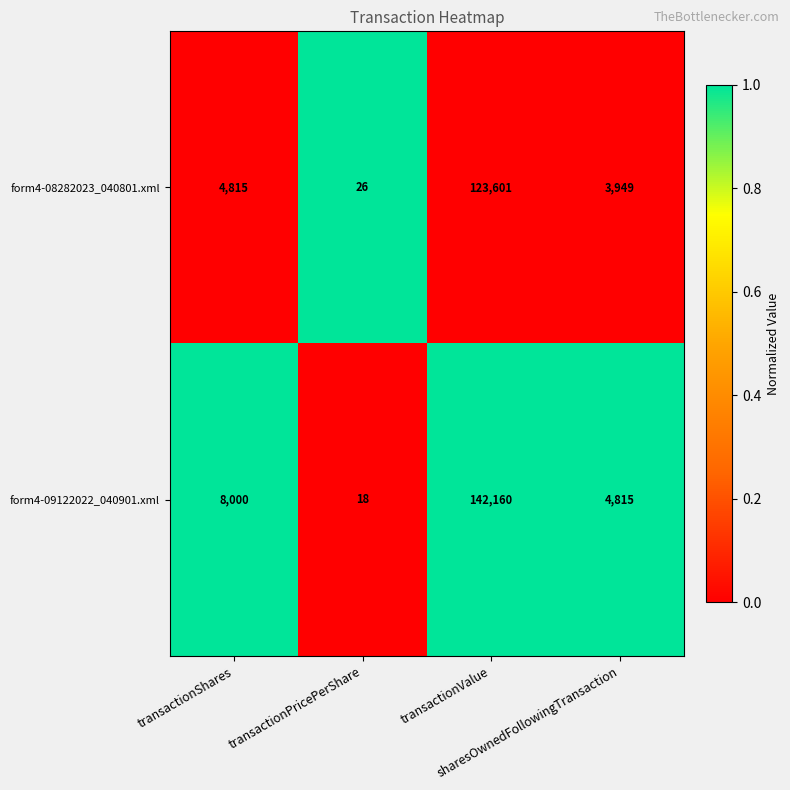

Rank the series by their average value, from lowest to highest.

form4-08282023_040801.xml, form4-09122022_040901.xml